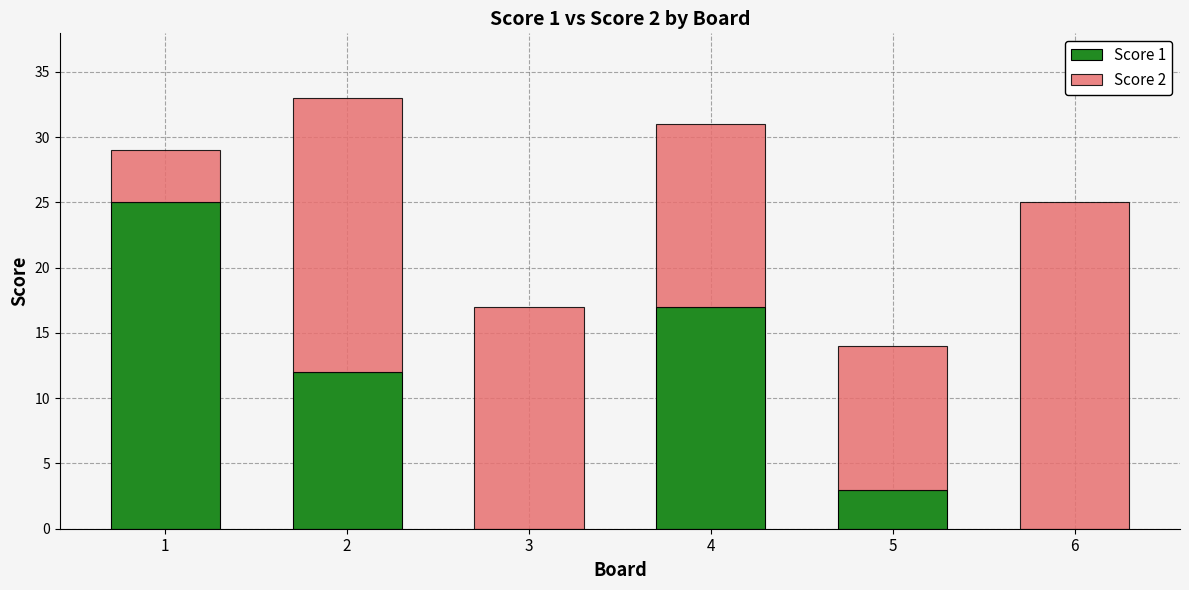

What is the total value across all series at 5?

14